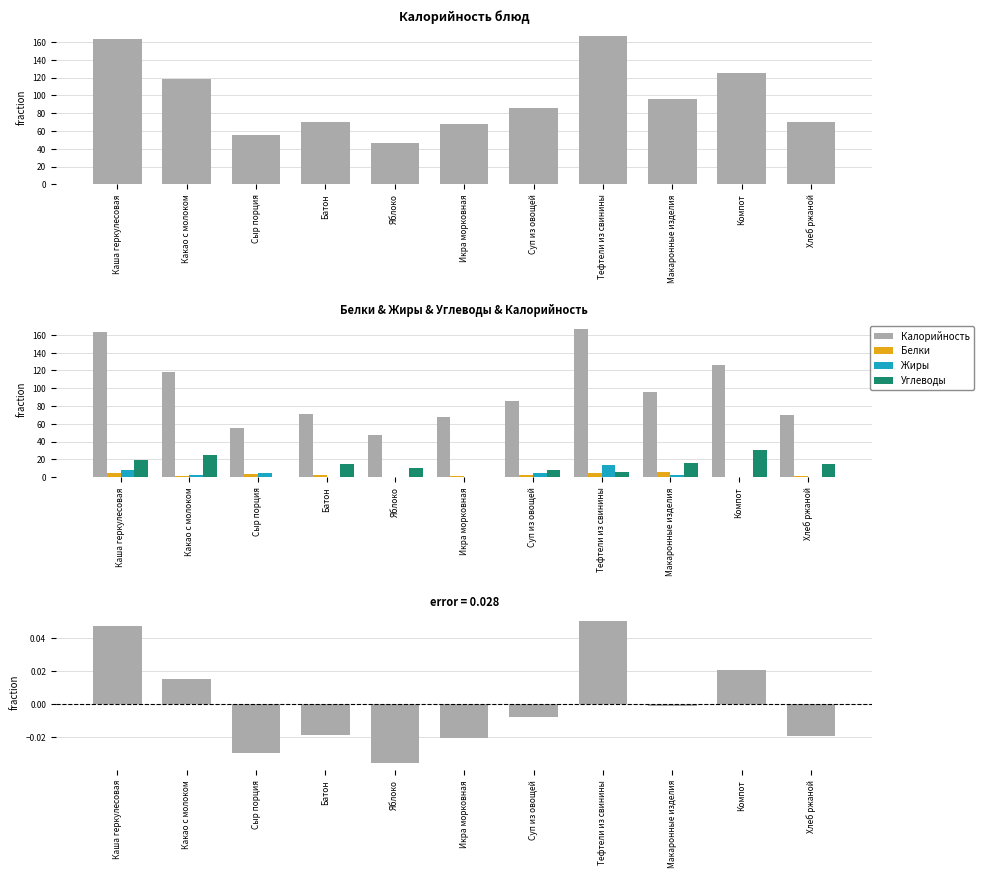

What is the value of the Белки bar at the 3rd from the left?

3.5